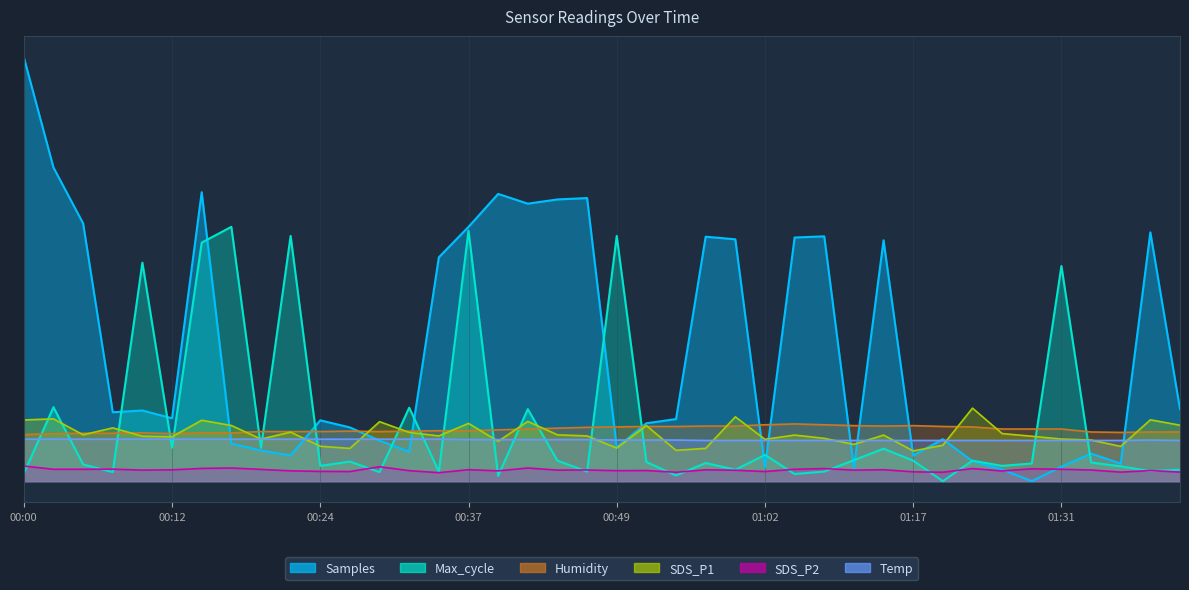

Which series ends up on top after the final intersection of Max_cycle and Temp?

Temp